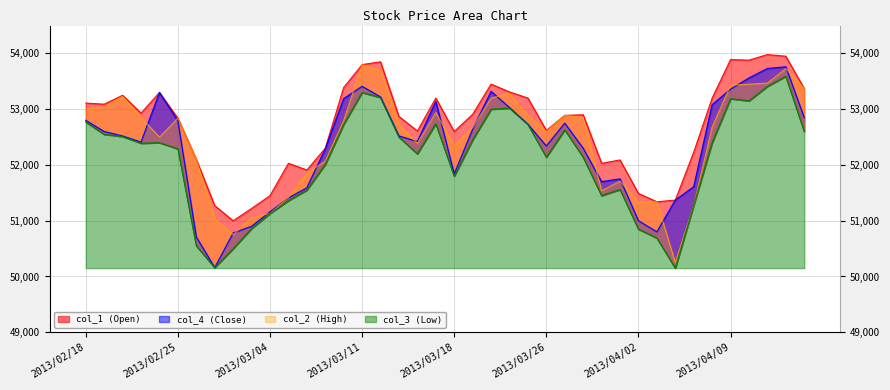

At how many categories does at least one series exceed 50177?

40